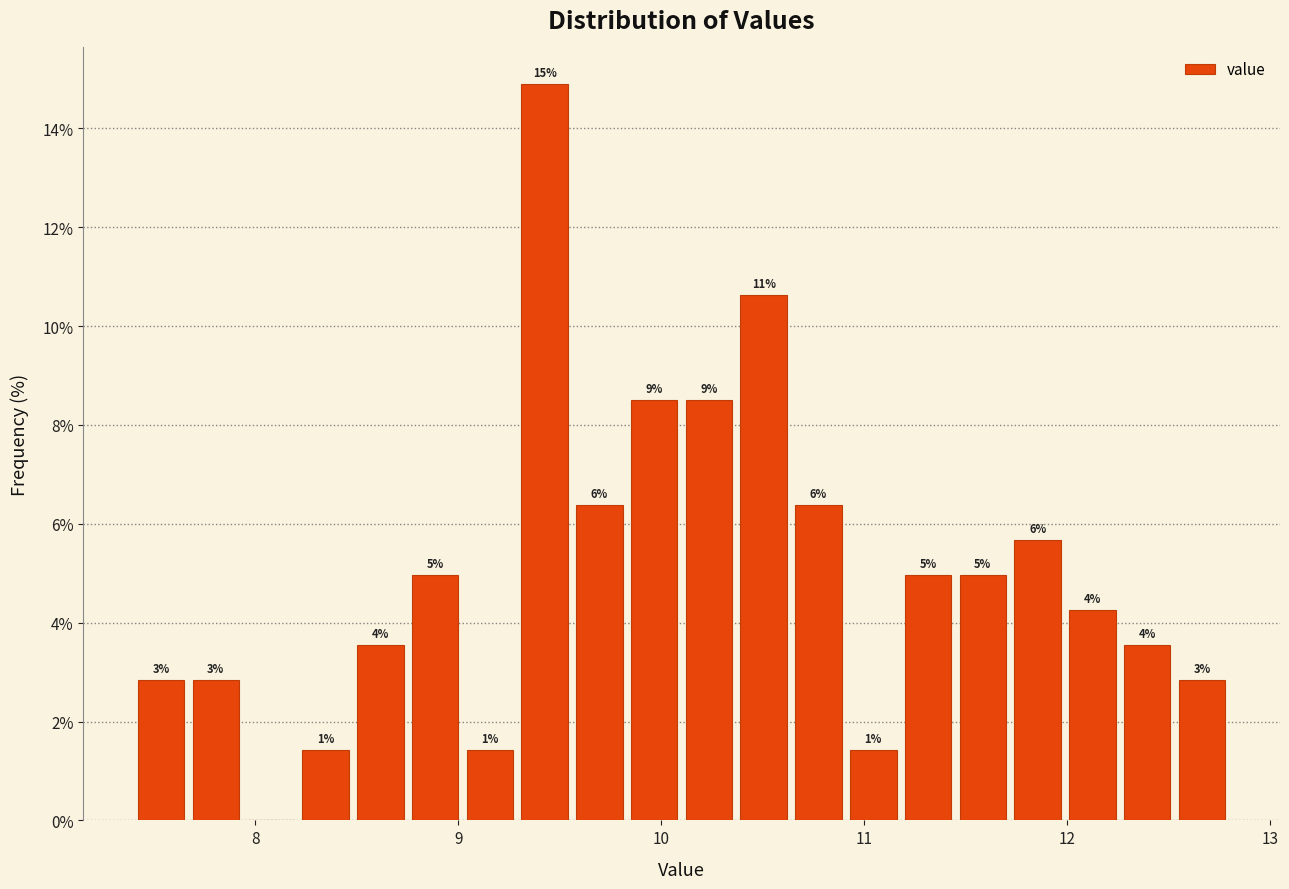

Around what value on the x-axis is the tallest bar? Give the approximate position of its centre, as read against the axis.

9.4